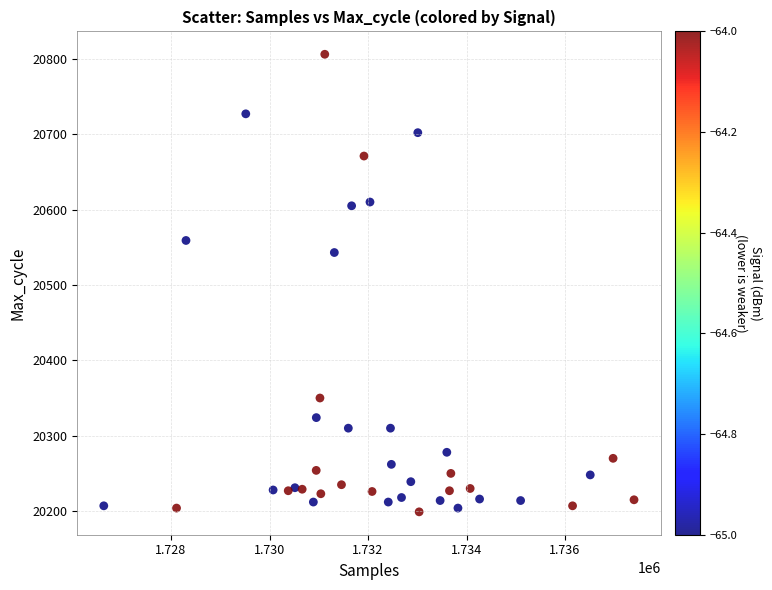

What Y value in the scatter plot is closest to 20502?

20543